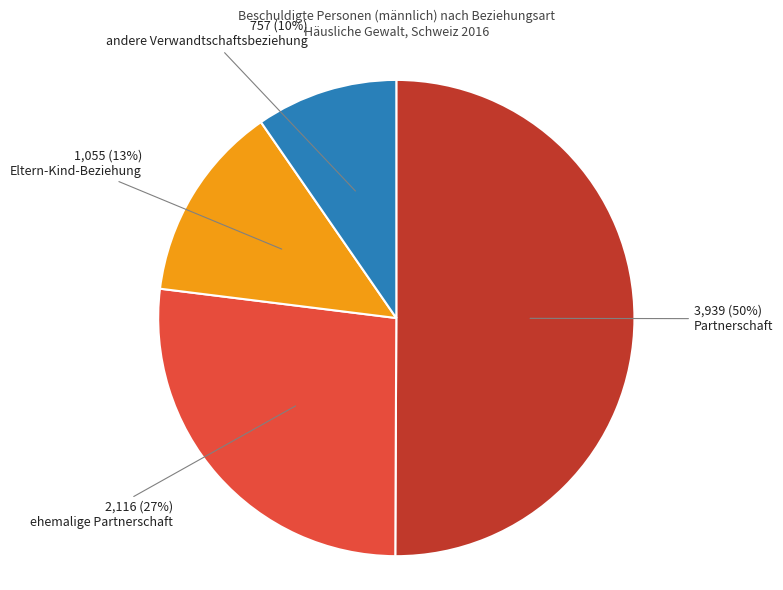

What is the majority slice?

Partnerschaft